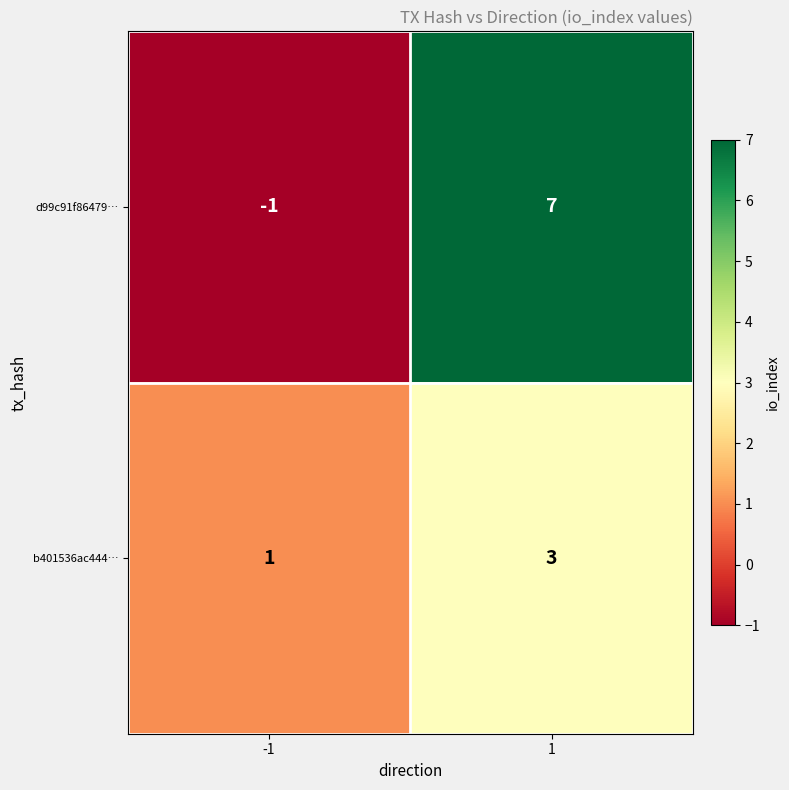

What is the difference between the maximum and minimum values in the d99c91f86479… series?

8